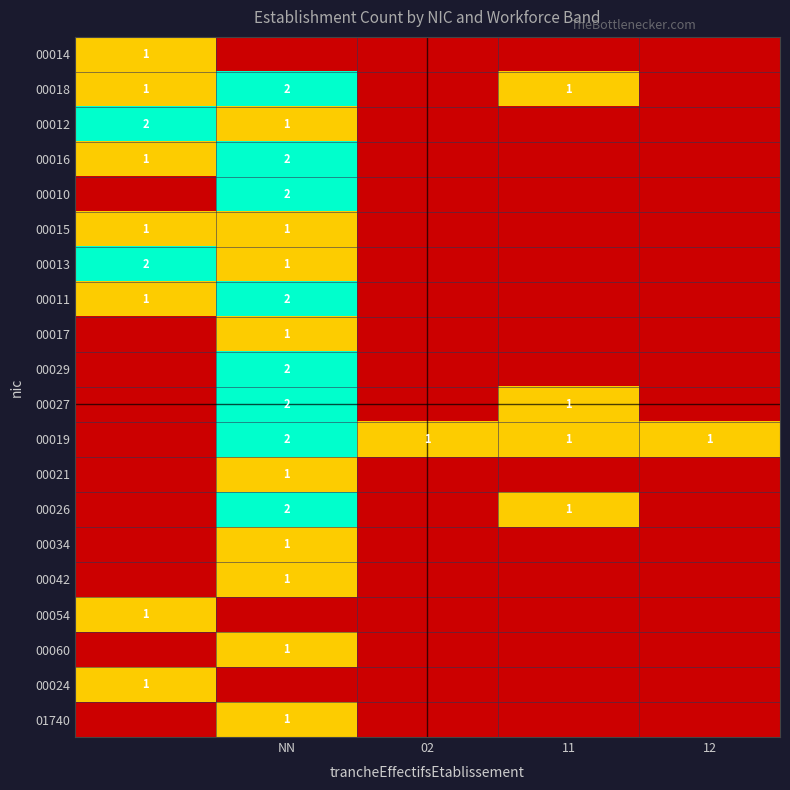

The value of 00026 at 11 is 1. True or false?

True